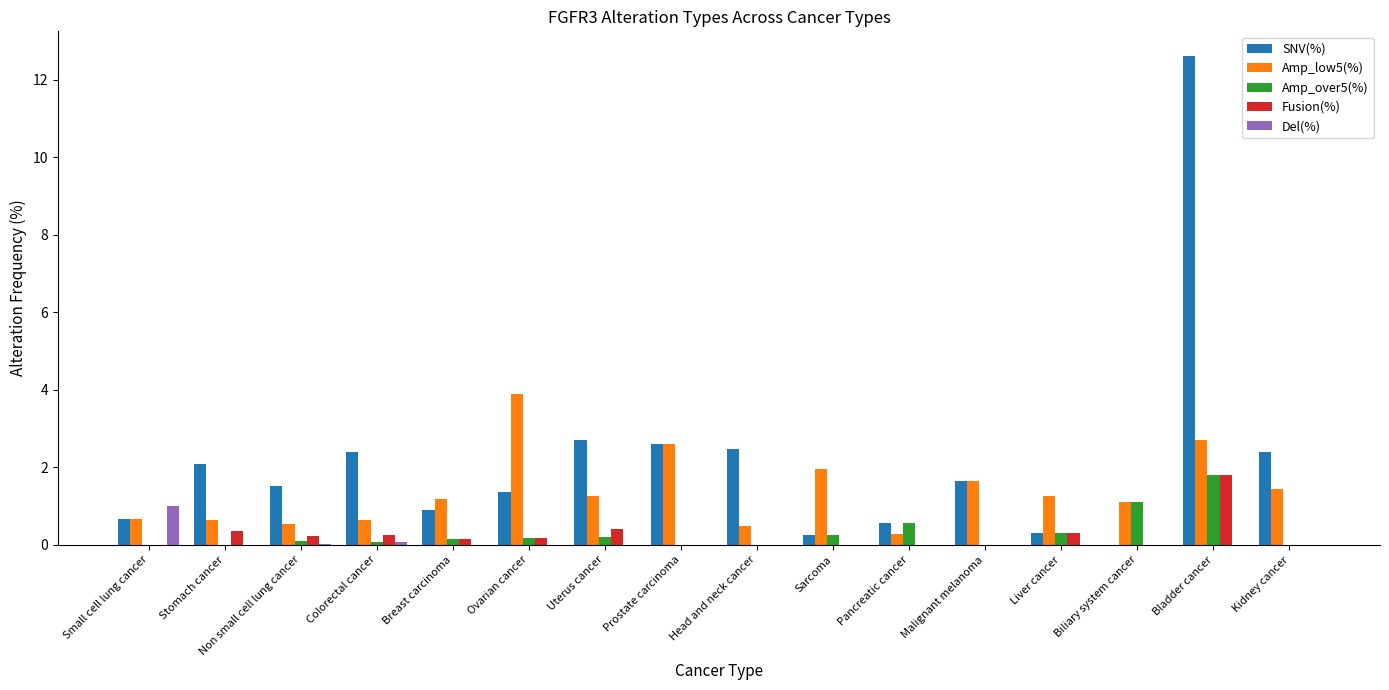

Between Head and neck cancer and Bladder cancer, which series saw the biggest shift?

SNV(%)